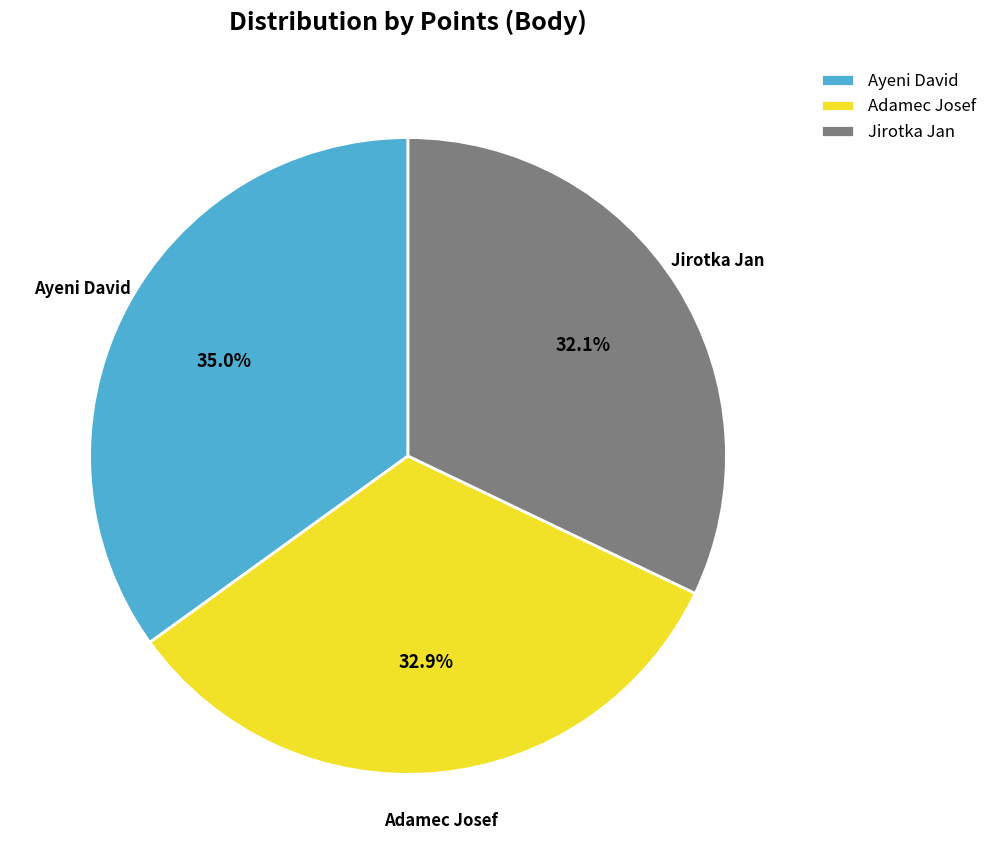

Between Ayeni David and Adamec Josef, which is larger?

Ayeni David